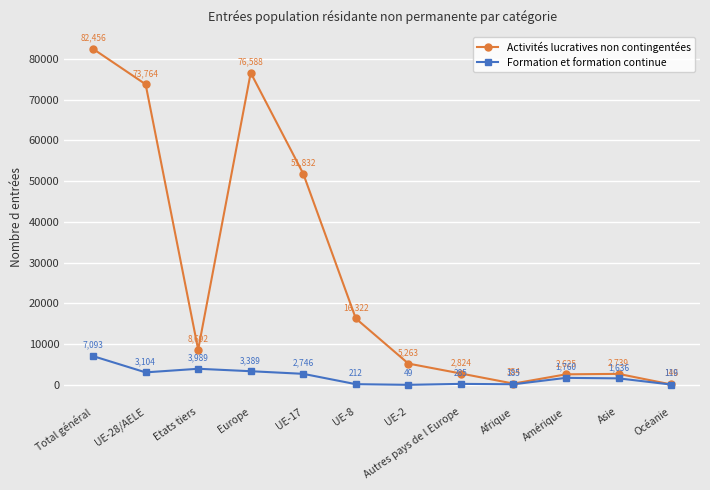

Is this an area chart (filled region under the line)?

No